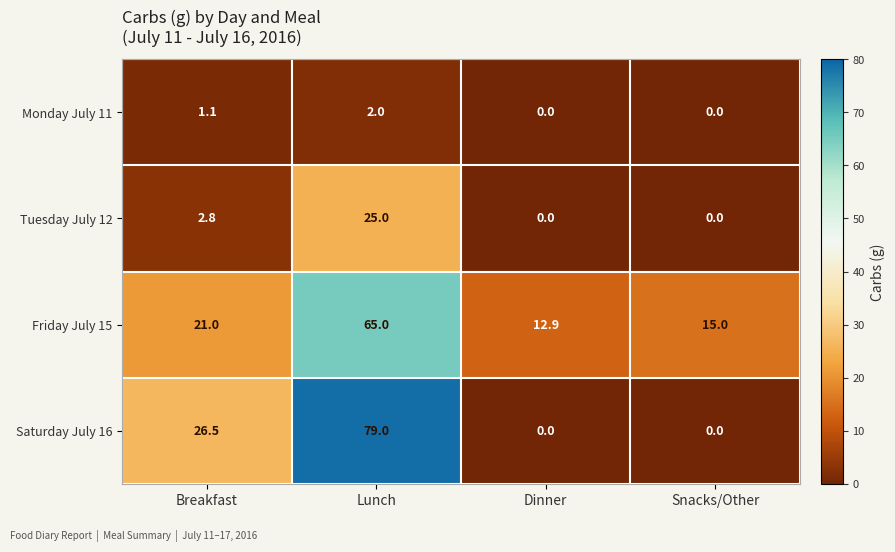

Which series changed the most between Breakfast and Snacks/Other?

Saturday July 16